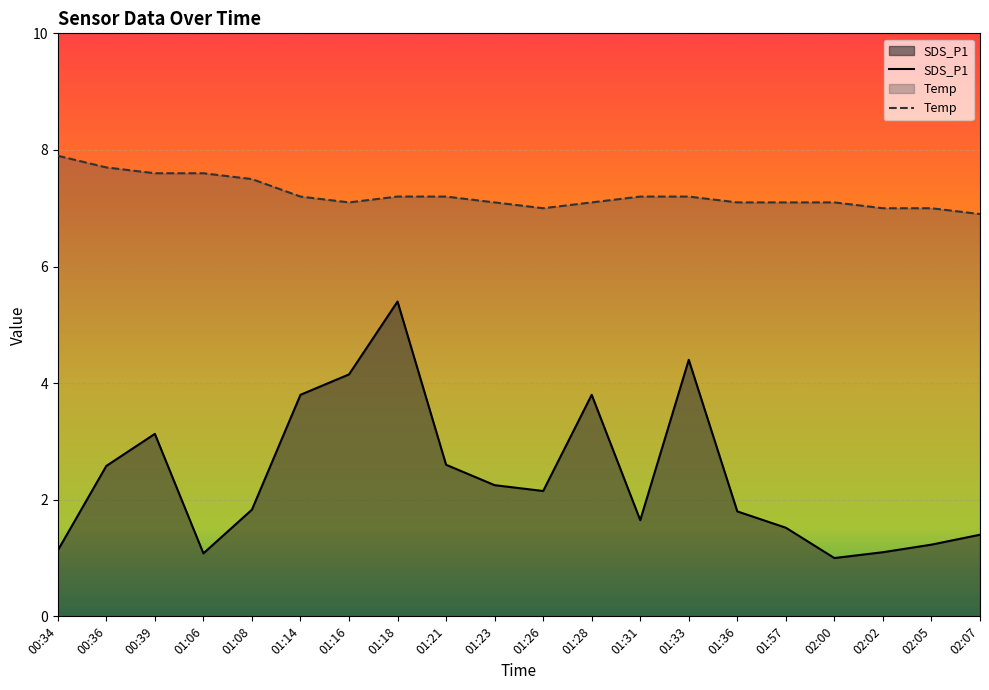

What position from the right is 01:18?

13